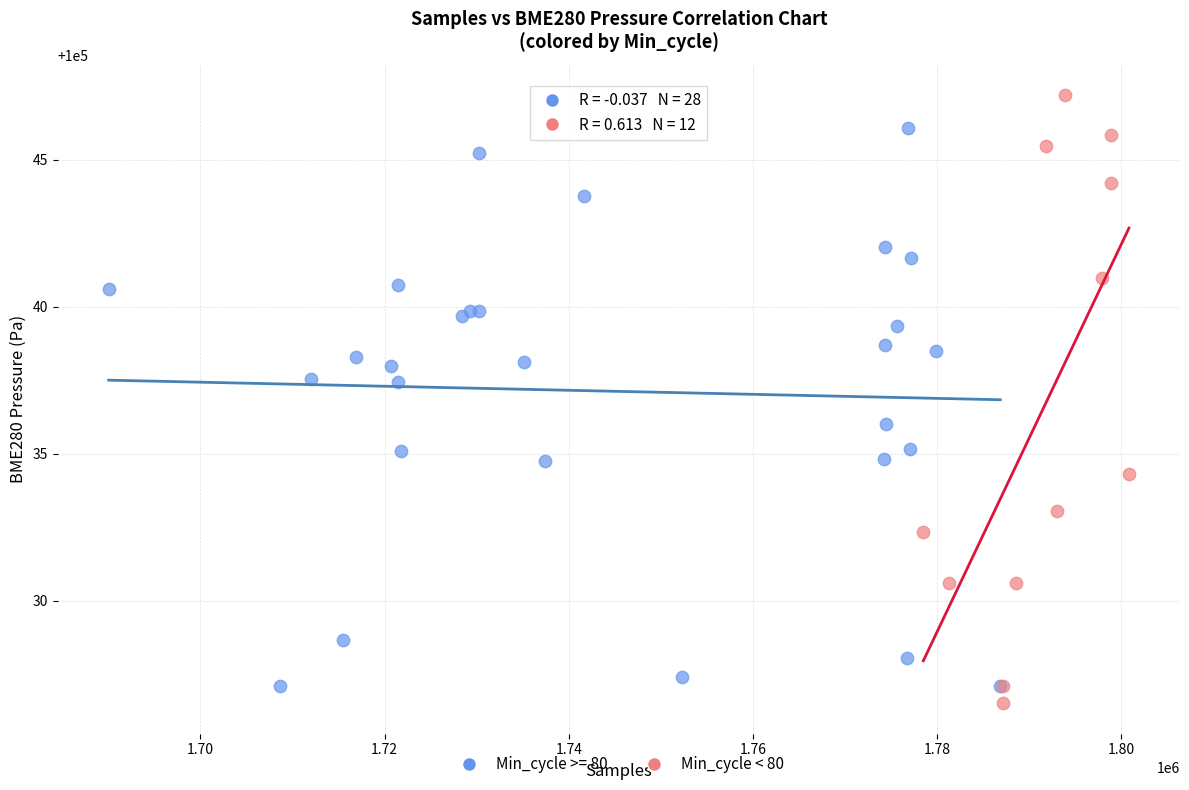

Which series reaches the maximum Y coordinate?

Min_cycle < 80